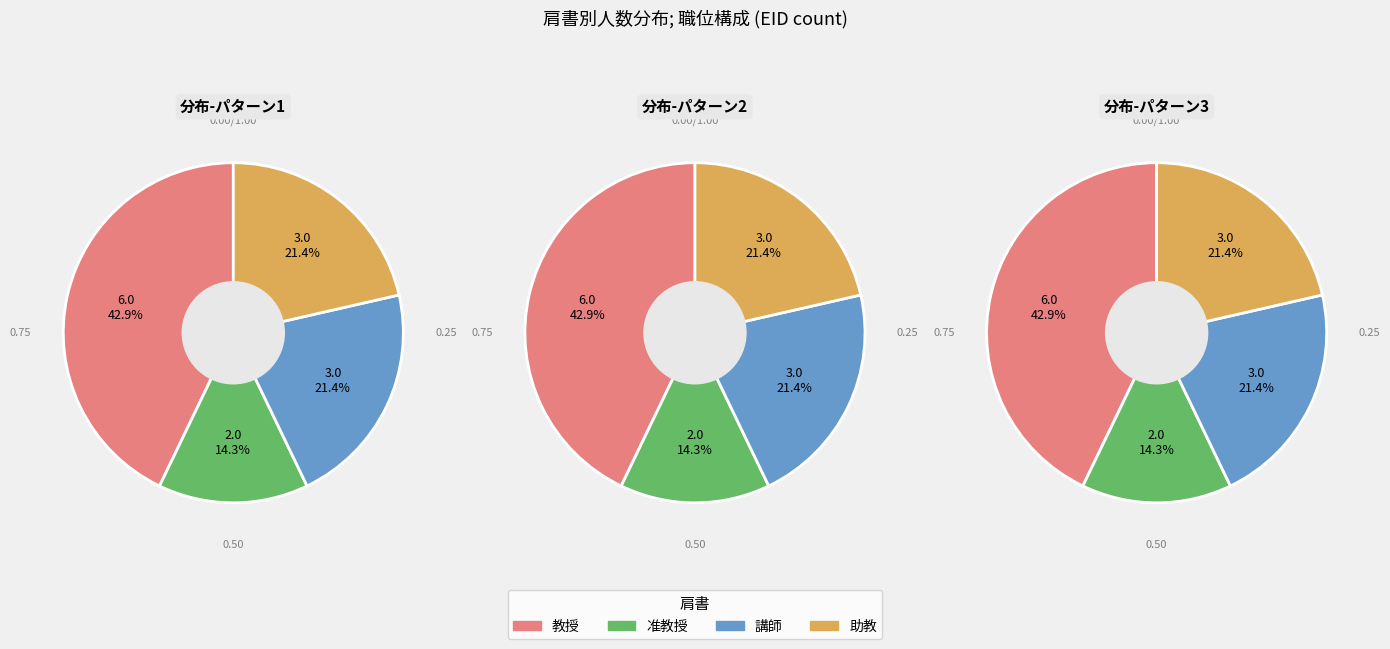

What is the largest slice in the pie chart?

教授